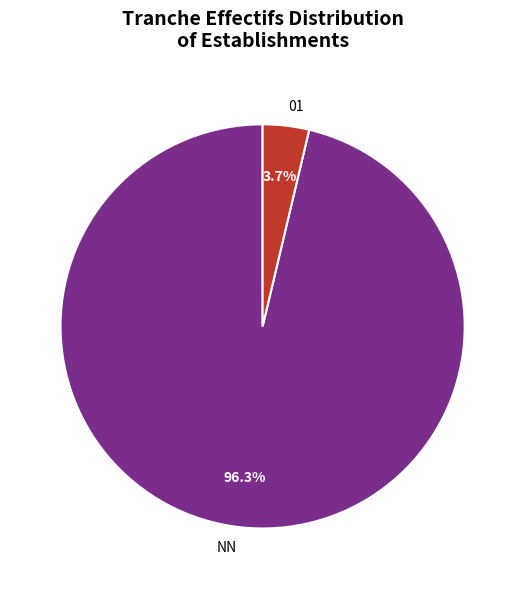

What percentage is the NN slice, to the nearest percent?

96%